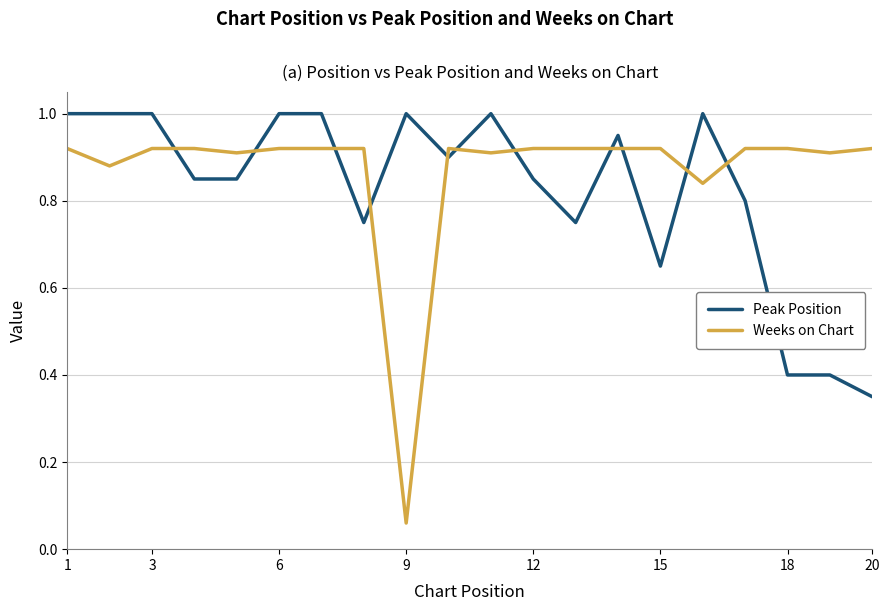

After their last crossing, which series has the higher values: Weeks on Chart or Peak Position?

Weeks on Chart